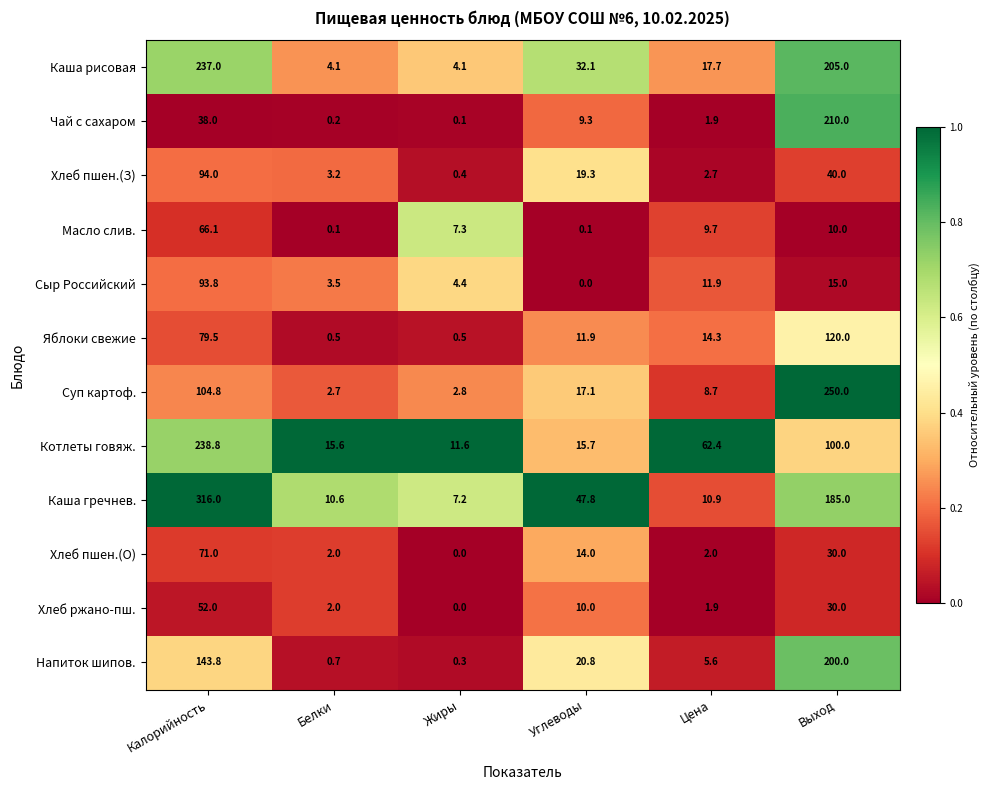

What is the sum of the Масло слив. values at Калорийность and Выход?

76.1